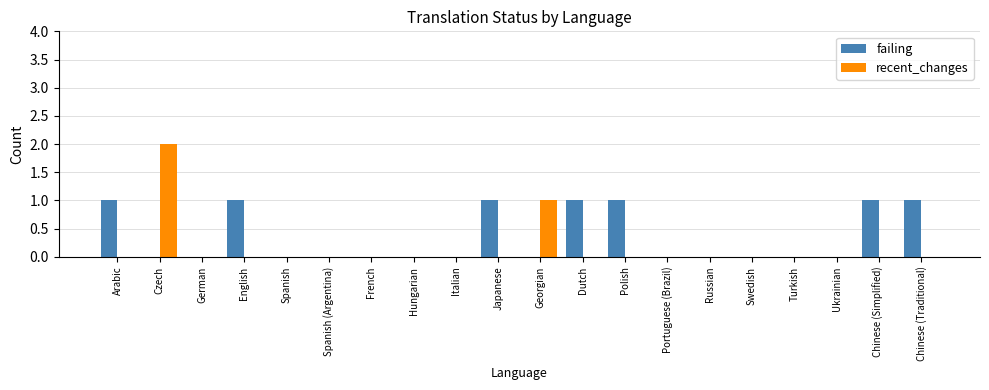

Which label corresponds to the largest value in the chart?

Czech